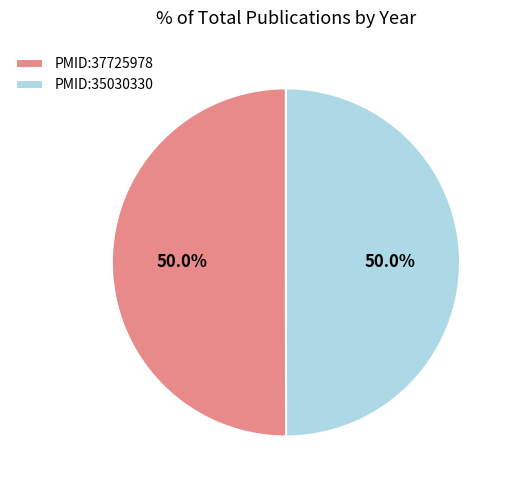

Count the number of slices in the pie.

2